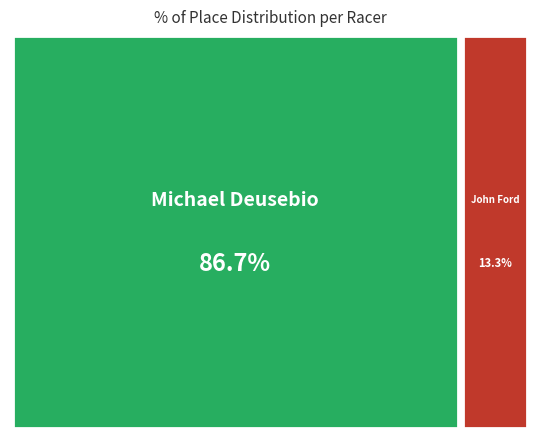

To the nearest percent, what is the difference between the largest and smallest slice percentages?

73%